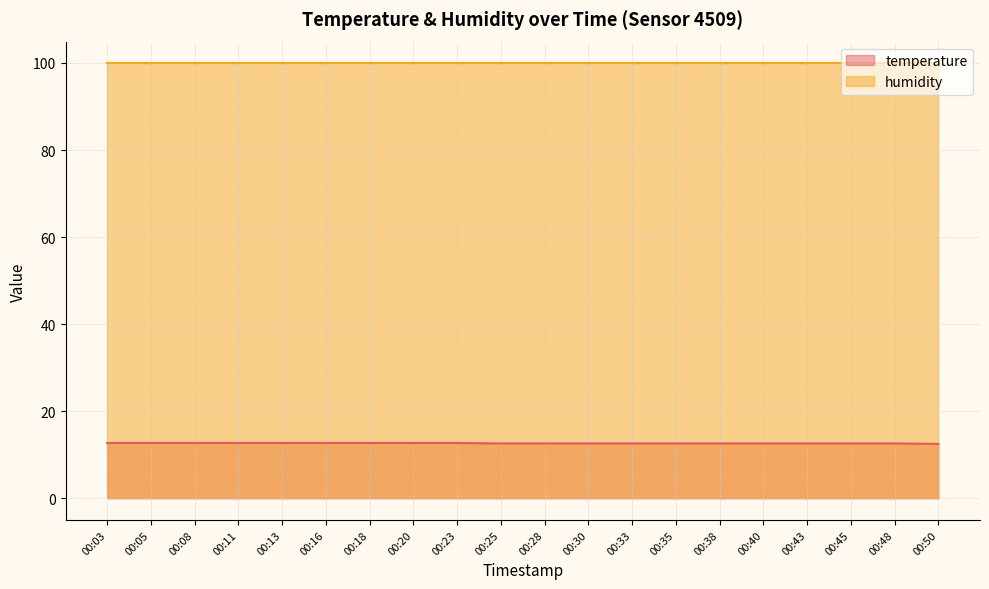

What is the value of the 12th point from the left?

12.6